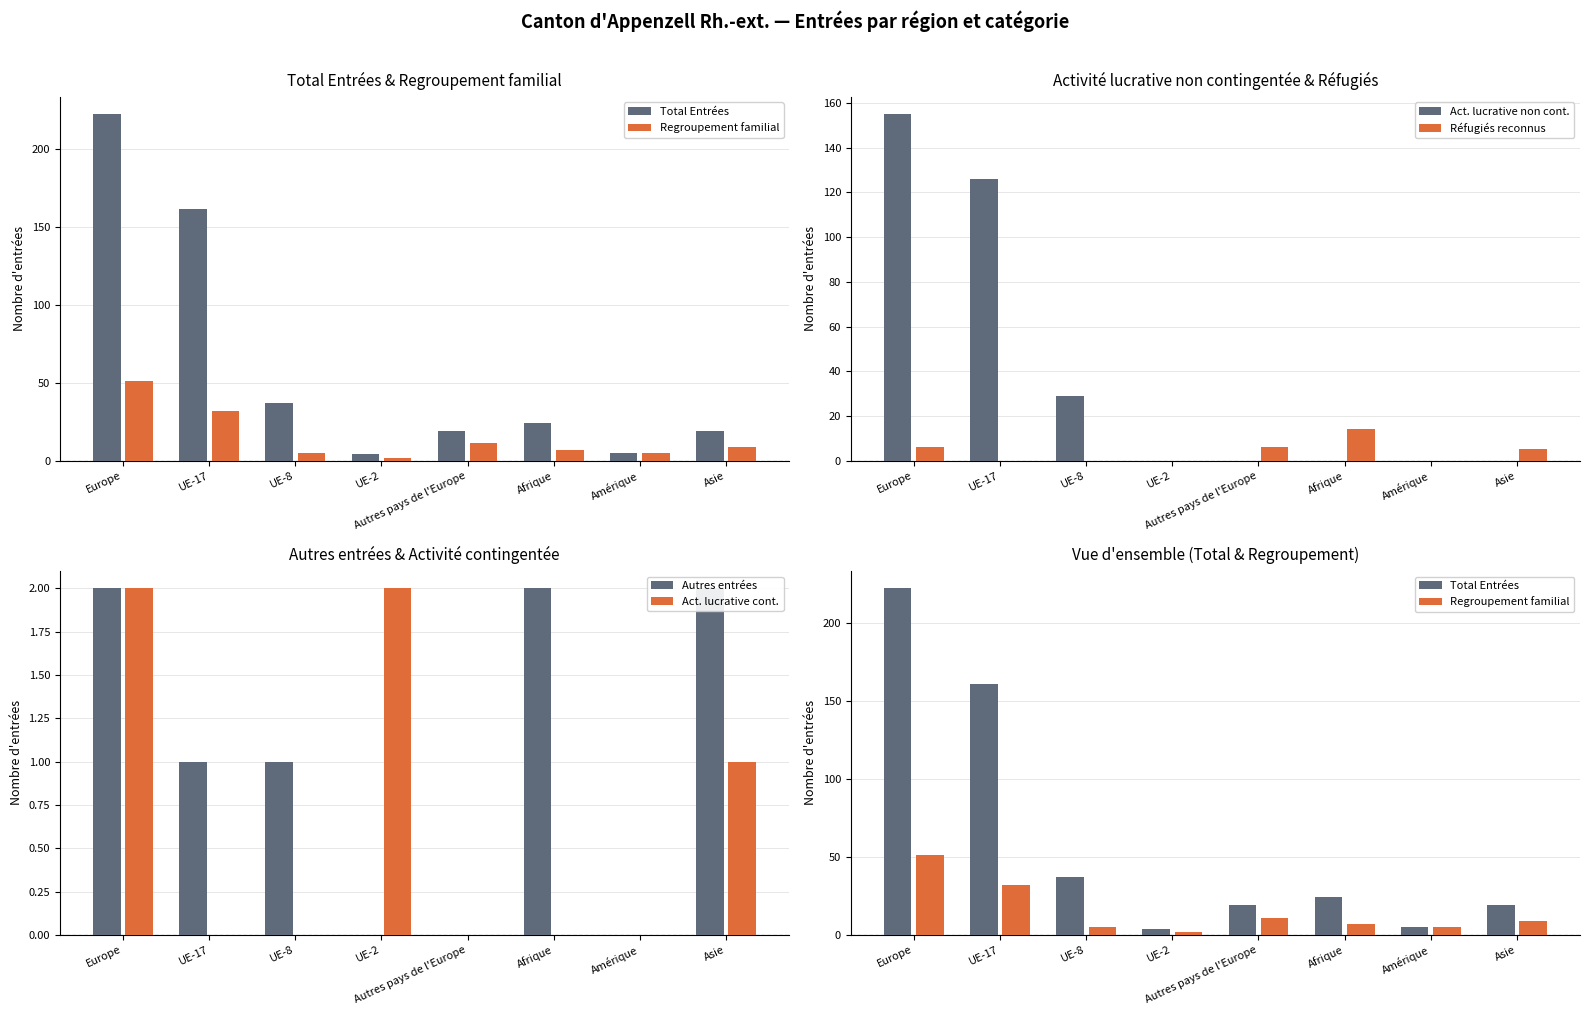

At which label does Regroupement familial reach its minimum?

UE-2